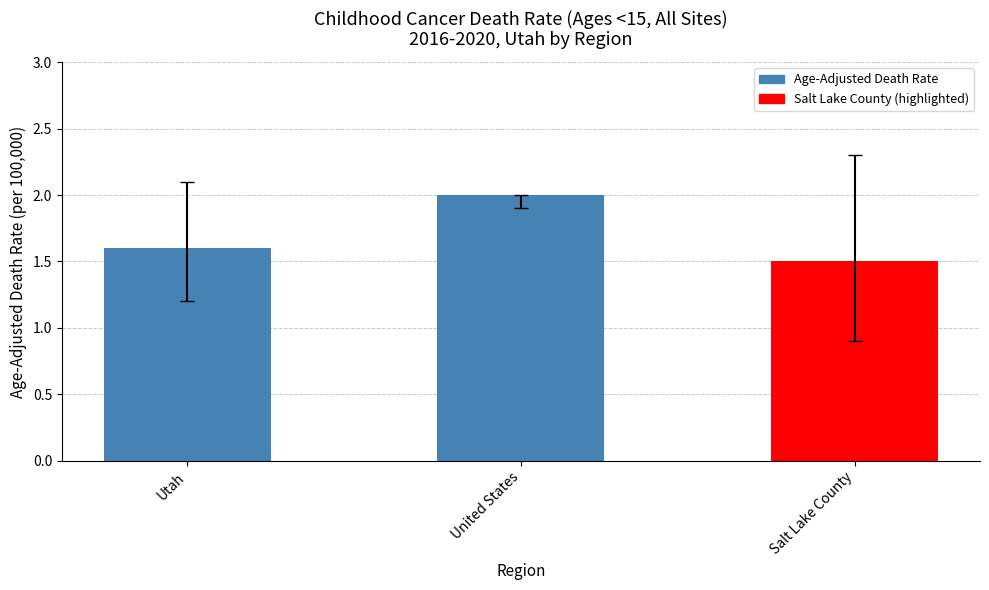

What is the label of the 2nd bar from the left?

United States